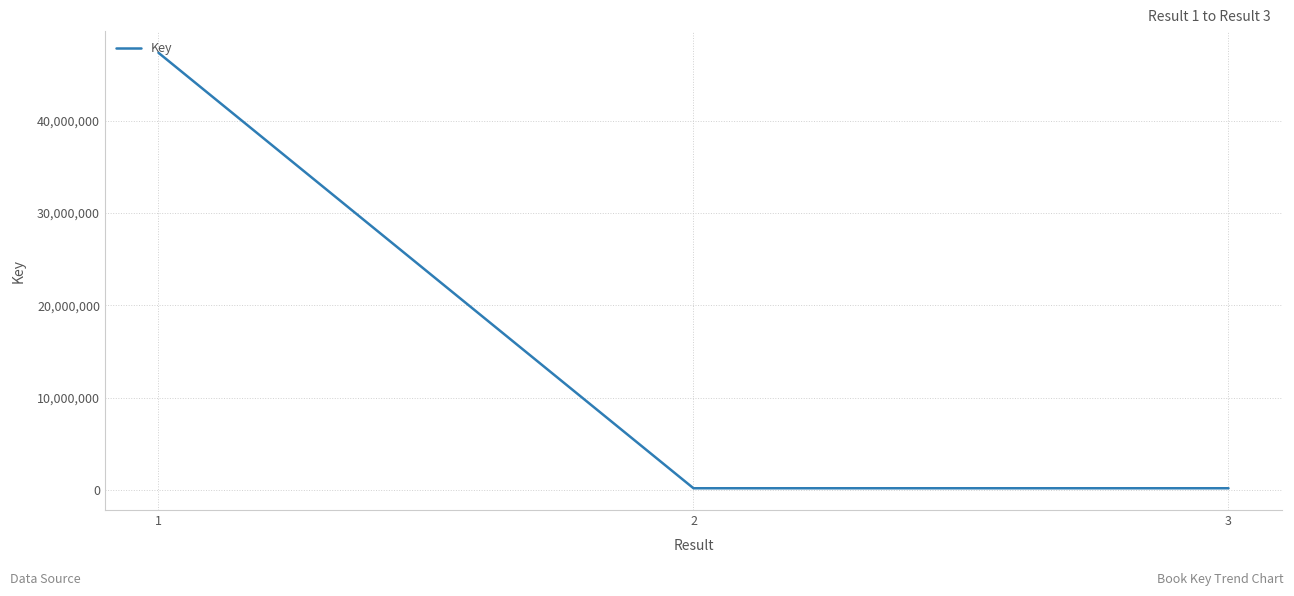

What is the difference between the maximum and minimum values?

47241950